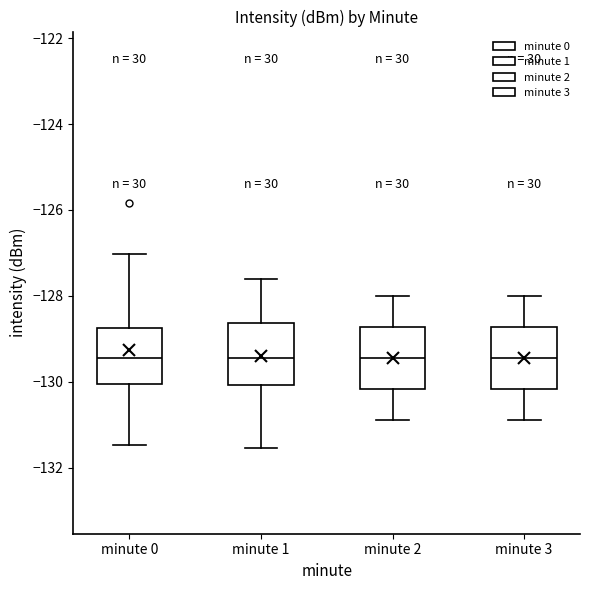

Where does the lower whisker of the box for minute 0 end on the y-axis? The values are not printed on the chart, so give them approximately, as read against the axis.

-131.4